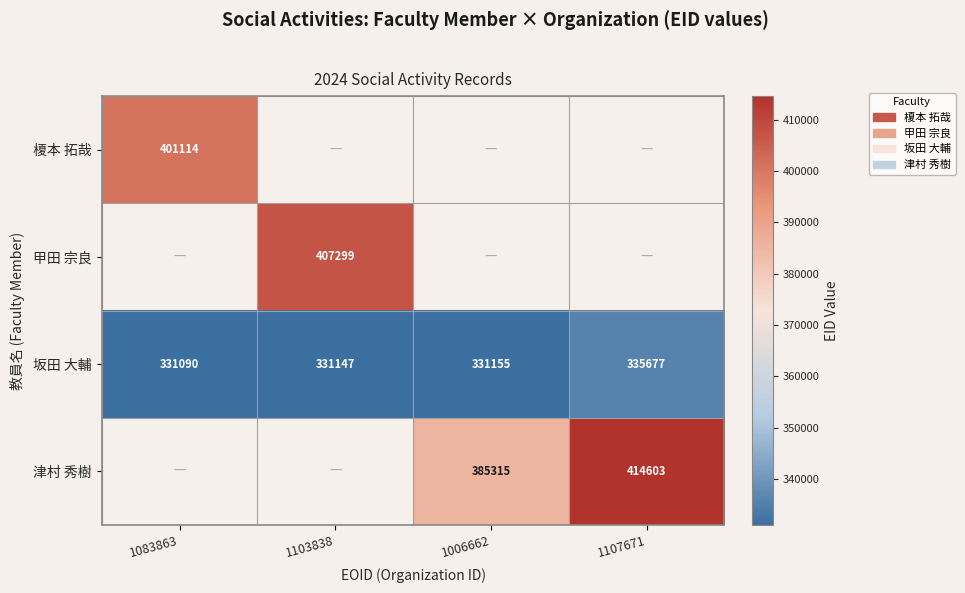

What is the approximate value of 坂田 大輔 at 1107671?

335677